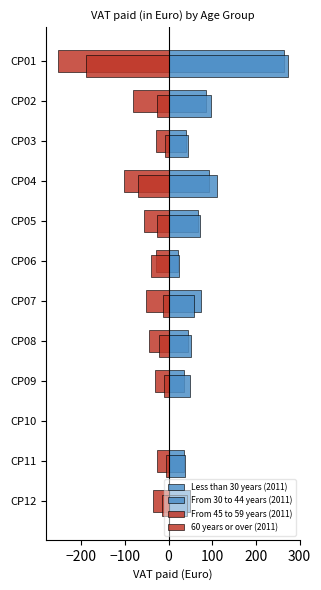

What is the value of the From 45 to 59 years (2011) bar at the 4th from the left?

-101.9